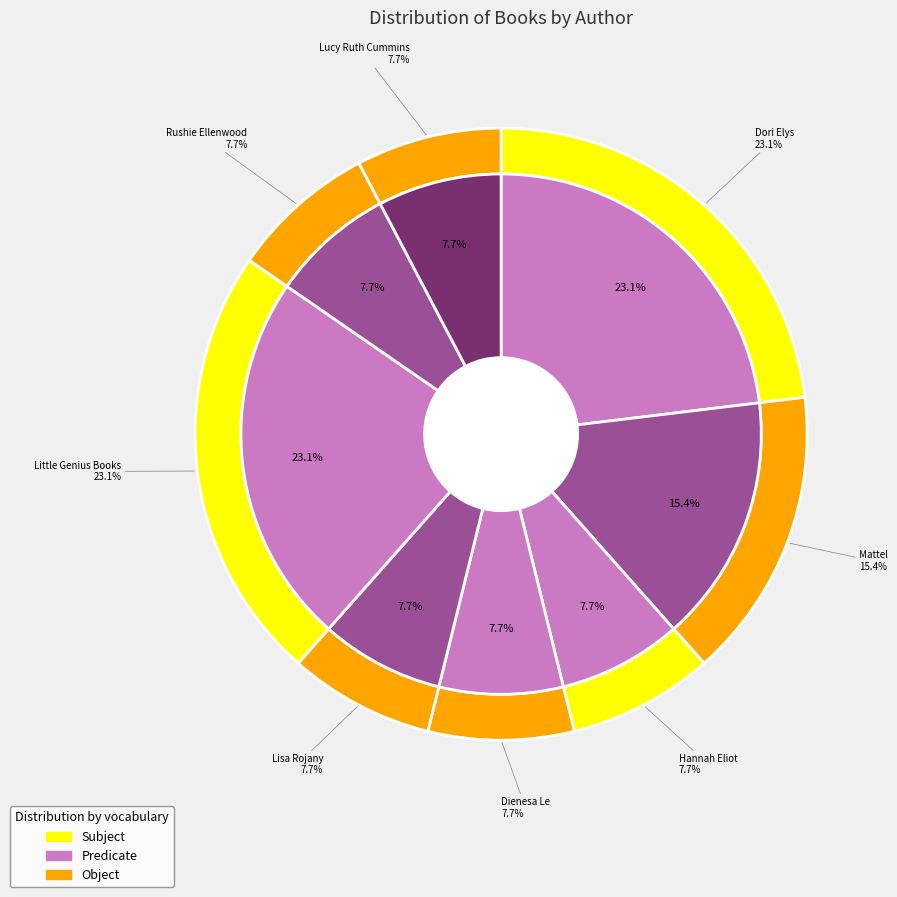

Rank the categories by value from lowest to highest.

Hannah Eliot, Dienesa Le, Lisa Rojany, Rushie Ellenwood, Lucy Ruth Cummins, Mattel, Dori Elys, Little Genius Books